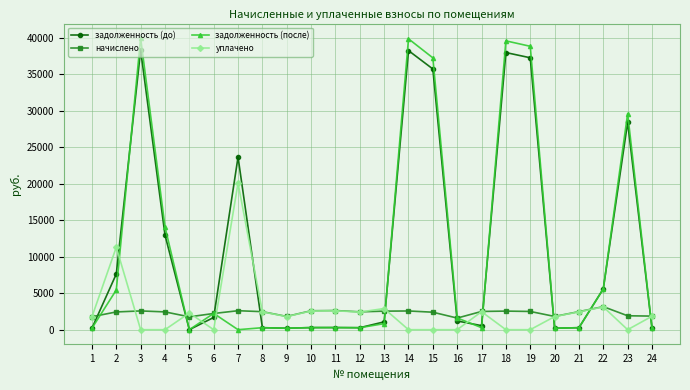

What is the difference between the задолженность (после) values at 20 and 18?

39391.4